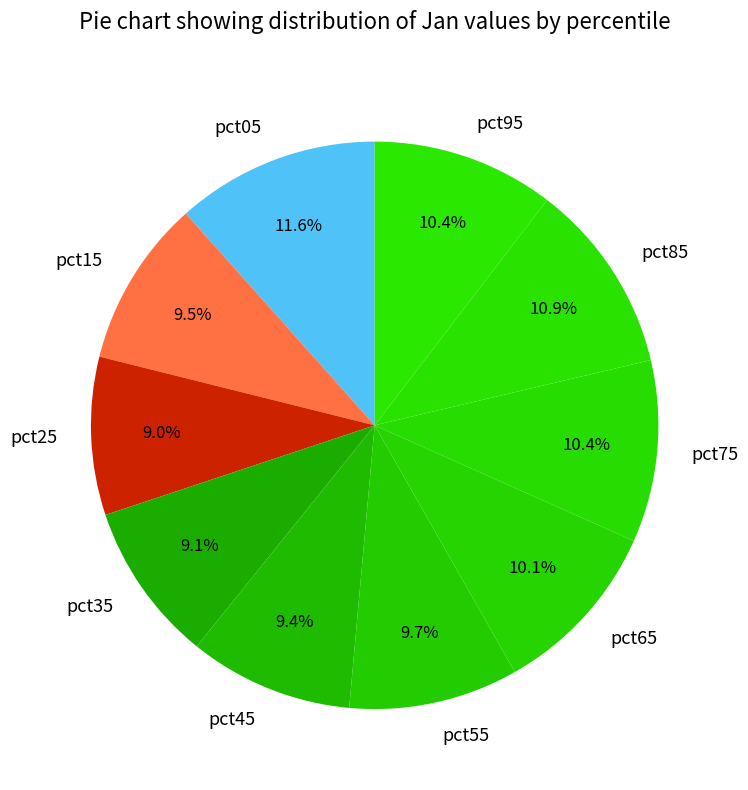

True or false: pct45 accounts for 15% of the total.

False